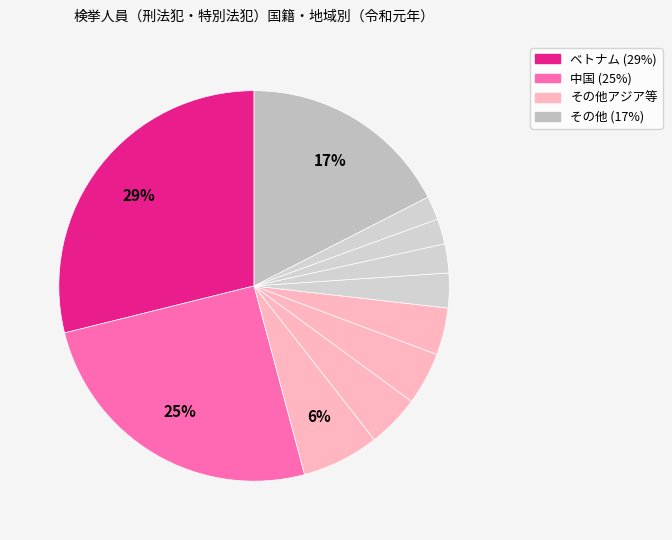

How many segments does this pie chart have?

11